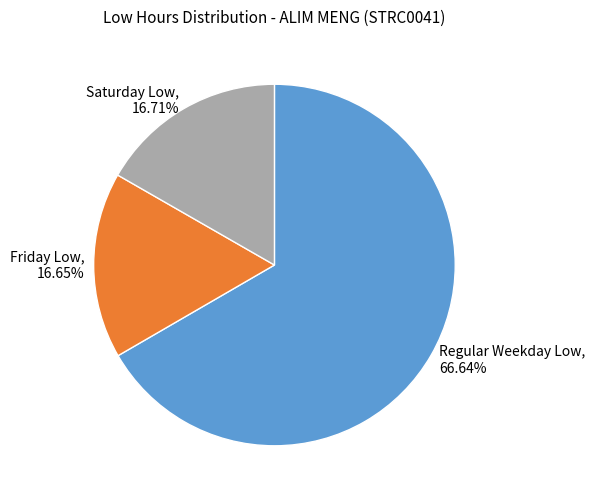

Which slice is the largest?

Regular Weekday Low, 66.64%